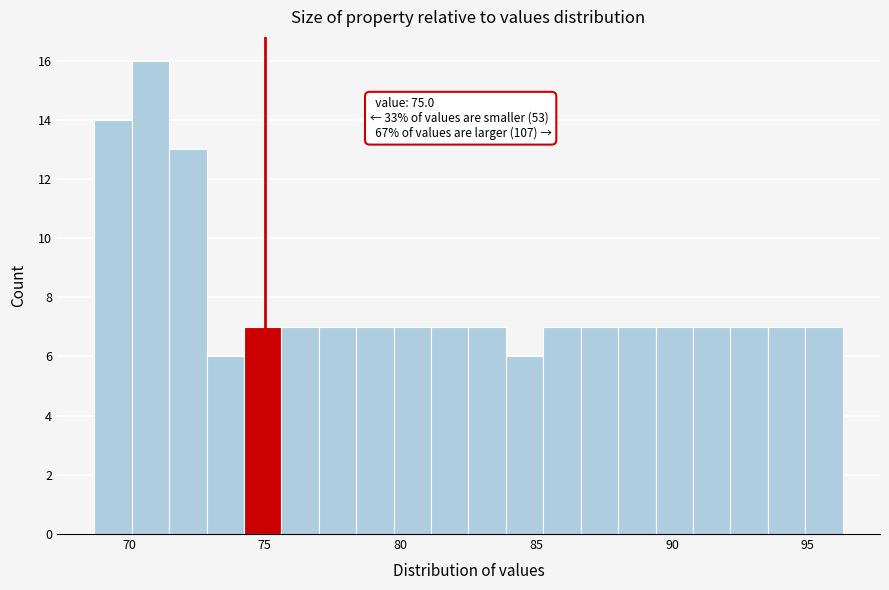

Around what value on the x-axis is the tallest bar? Give the approximate position of its centre, as read against the axis.

71.0